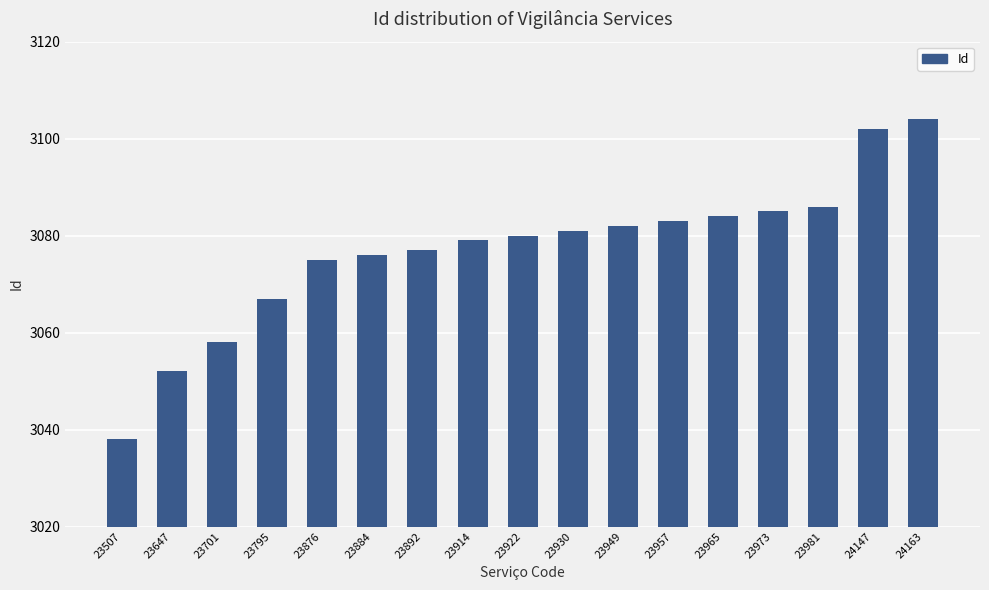

Rank the categories by value from lowest to highest.

23507, 23647, 23701, 23795, 23876, 23884, 23892, 23914, 23922, 23930, 23949, 23957, 23965, 23973, 23981, 24147, 24163